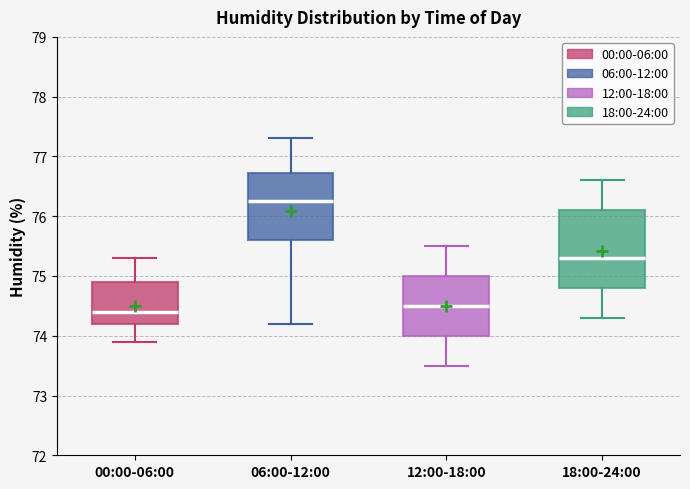

Where is the lower edge of the box for 18:00-24:00 on the y-axis? The values are not printed on the chart, so give them approximately, as read against the axis.

74.8